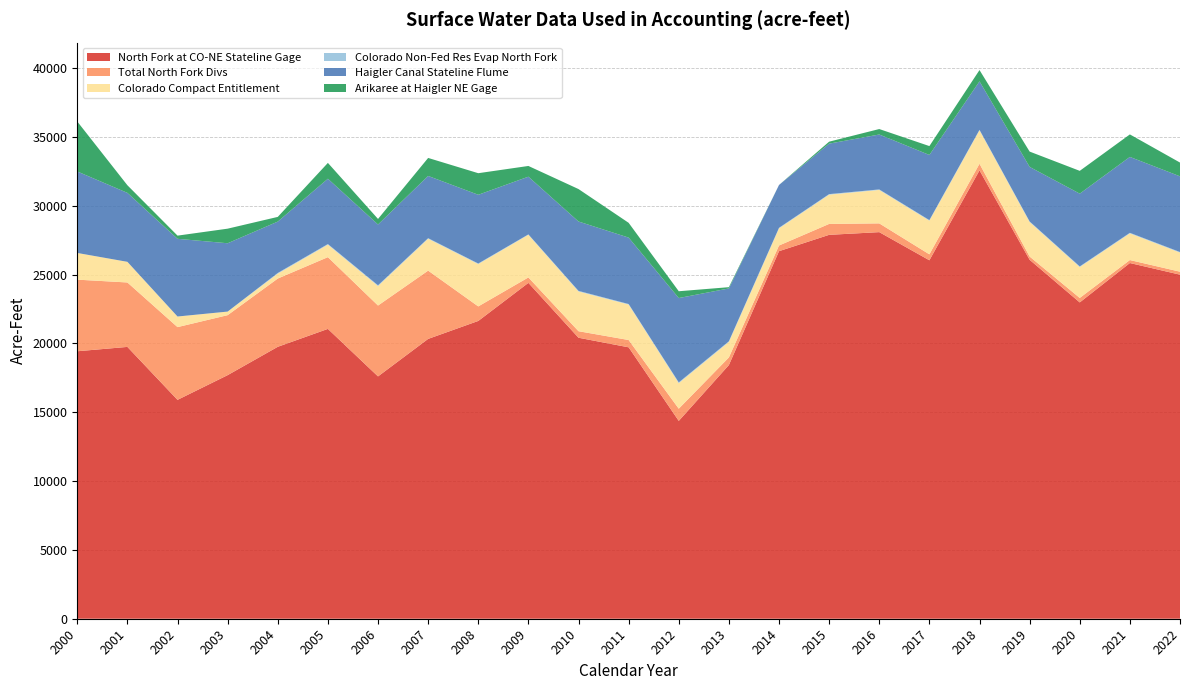

Reading right to left, list all the values displayed in this chart.

North Fork at CO-NE Stateline Gage: 2022=25000.0	2021=25846.0	2020=22984.0	2019=26082.0	2018=32580.0	2017=26046.0	2016=28091.0	2015=27895.0	2014=26707.0	2013=18433.2	2012=14376.0	2011=19722.0	2010=20417.7	2009=24405.0	2008=21637.7	2007=20333.2	2006=17608.0	2005=21060.0	2004=19759.0	2003=17700.0	2002=15903.9	2001=19751.6	2000=19435.0
Total North Fork Divs: 2022=217.0	2021=217.0	2020=325.0	2019=236.0	2018=479.0	2017=432.0	2016=636.0	2015=792.0	2014=412.0	2013=553.0	2012=886.0	2011=530.0	2010=474.0	2009=394.0	2008=1056.0	2007=4961.0	2006=5150.0	2005=5213.0	2004=4960.0	2003=4358.0	2002=5286.0	2001=4682.0	2000=5203.0
Colorado Compact Entitlement: 2022=1390.0	2021=1940.0	2020=2250.0	2019=2510.0	2018=2430.0	2017=2450.0	2016=2430.0	2015=2130.0	2014=1250.0	2013=1130.0	2012=1860.0	2011=2580.0	2010=2890.0	2009=3100.0	2008=3080.0	2007=2320.0	2006=1420.0	2005=910.0	2004=360.0	2003=260.0	2002=770.0	2001=1500.0	2000=1940.0
Colorado Non-Fed Res Evap North Fork: 2022=39.0	2021=39.0	2020=40.0	2019=40.0	2018=38.0	2017=38.0	2016=37.0	2015=37.0	2014=38.0	2013=45.0	2012=51.0	2011=36.0	2010=40.8	2009=28.4	2008=37.0	2007=37.7	2006=50.0	2005=43.0	2004=46.2	2003=0.0	2002=0.0	2001=0.0	2000=0.0
Haigler Canal Stateline Flume: 2022=5500.0	2021=5515.0	2020=5288.0	2019=3963.0	2018=3520.0	2017=4732.0	2016=3991.0	2015=3668.0	2014=3110.4	2013=3839.0	2012=6129.0	2011=4826.0	2010=5040.7	2009=4192.7	2008=4995.0	2007=4522.0	2006=4418.0	2005=4745.0	2004=3732.0	2003=4965.0	2002=5646.0	2001=5011.0	2000=5921.0
Arikaree at Haigler NE Gage: 2022=1000.0	2021=1635.0	2020=1657.0	2019=1113.0	2018=821.0	2017=646.0	2016=397.0	2015=142.0	2014=0.0	2013=91.2	2012=494.0	2011=1074.0	2010=2357.8	2009=779.4	2008=1567.5	2007=1307.9	2006=404.0	2005=1151.0	2004=341.0	2003=1060.0	2002=231.0	2001=552.7	2000=3630.9